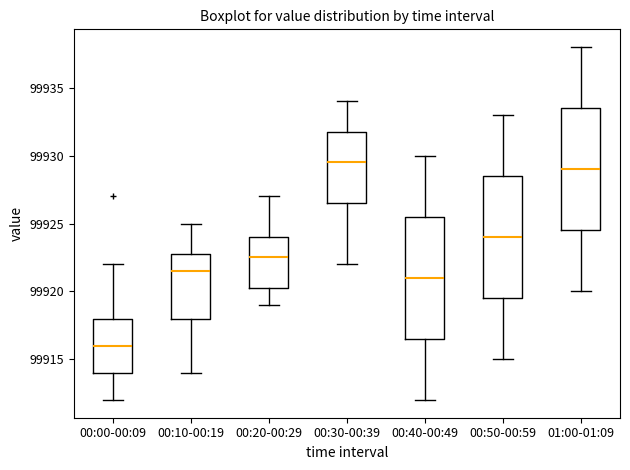

Which box's median line is the highest?

00:30-00:39